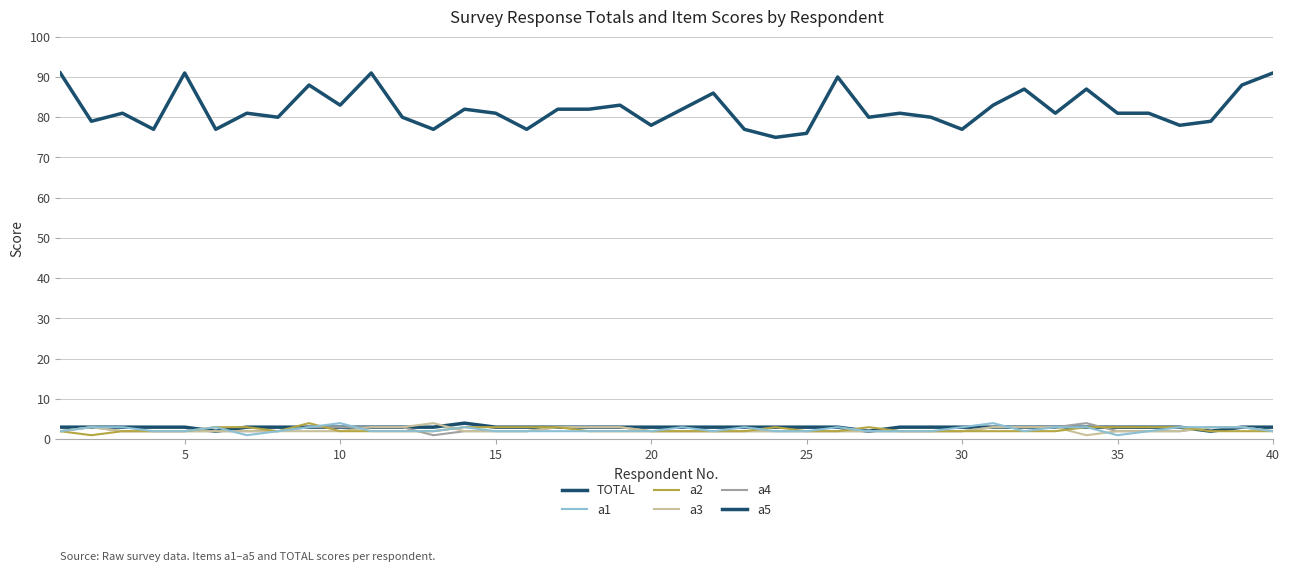

True or false: a4 and TOTAL cross at least once.

False